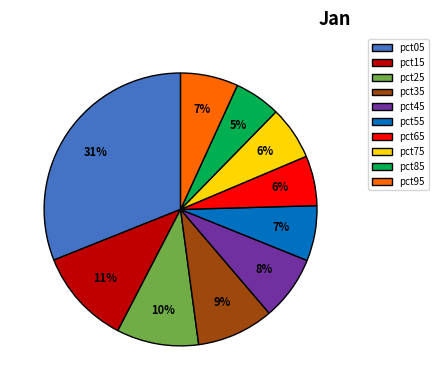

Does pct15 represent more than half of the total?

No